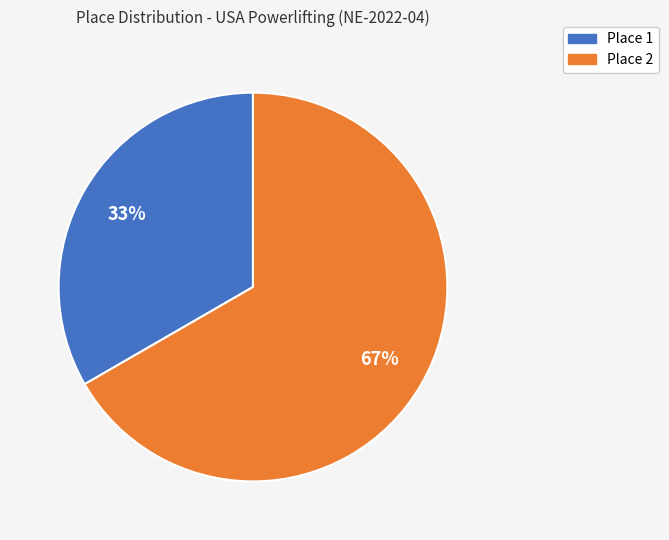

Does any single category account for the majority?

Yes